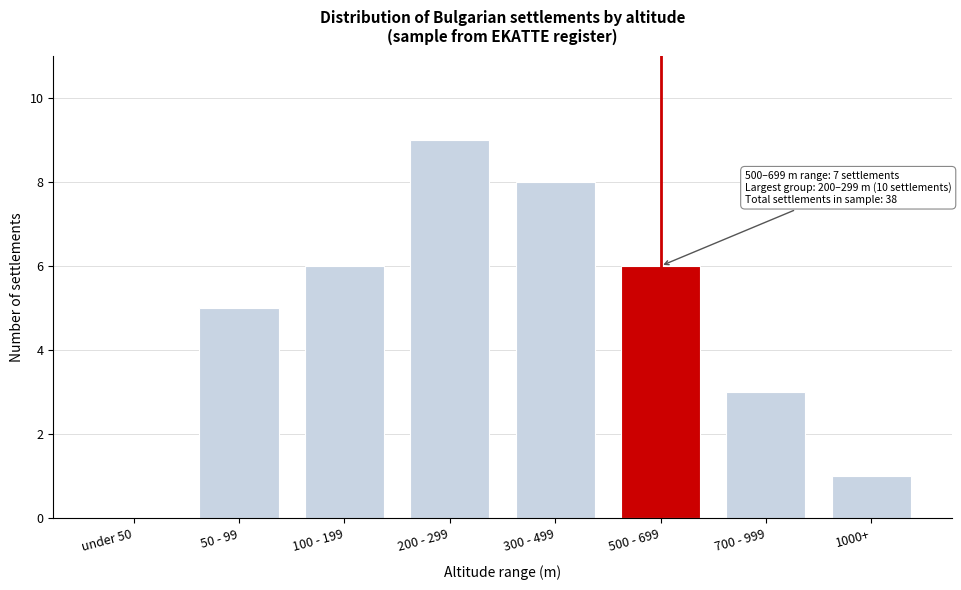

Reading left to right, what are all the values shown in this chart?

under 50=0	50 - 99=5	100 - 199=6	200 - 299=9	300 - 499=8	500 - 699=6	700 - 999=3	1000+=1